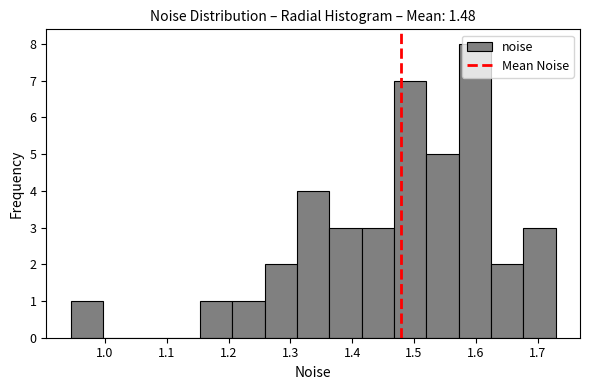

Reading left to right, transcribe this chart: for each bar, give the range it covers on the x-axis and its height. Neither the bar edges nor the heights are printed on the chart, so give them approximately, as read against the axes.

0.94 to 1.00: 1
1.00 to 1.05: 0
1.05 to 1.10: 0
1.10 to 1.15: 0
1.15 to 1.21: 1
1.21 to 1.26: 1
1.26 to 1.31: 2
1.31 to 1.36: 4
1.36 to 1.42: 3
1.42 to 1.47: 3
1.47 to 1.52: 7
1.52 to 1.57: 5
1.57 to 1.62: 8
1.62 to 1.68: 2
1.68 to 1.73: 3